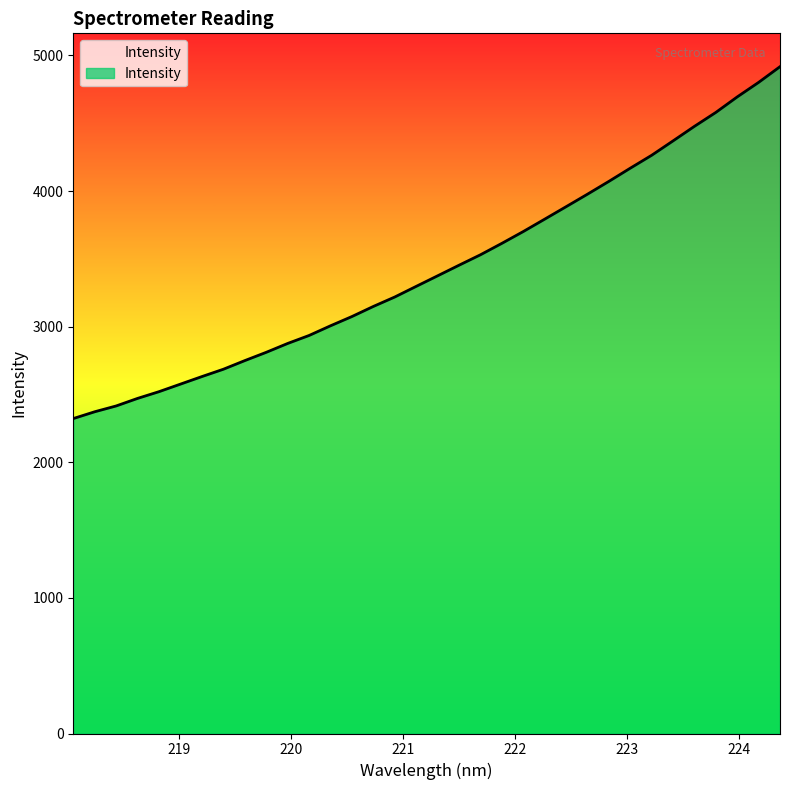

What is the greatest value displayed?

4917.3